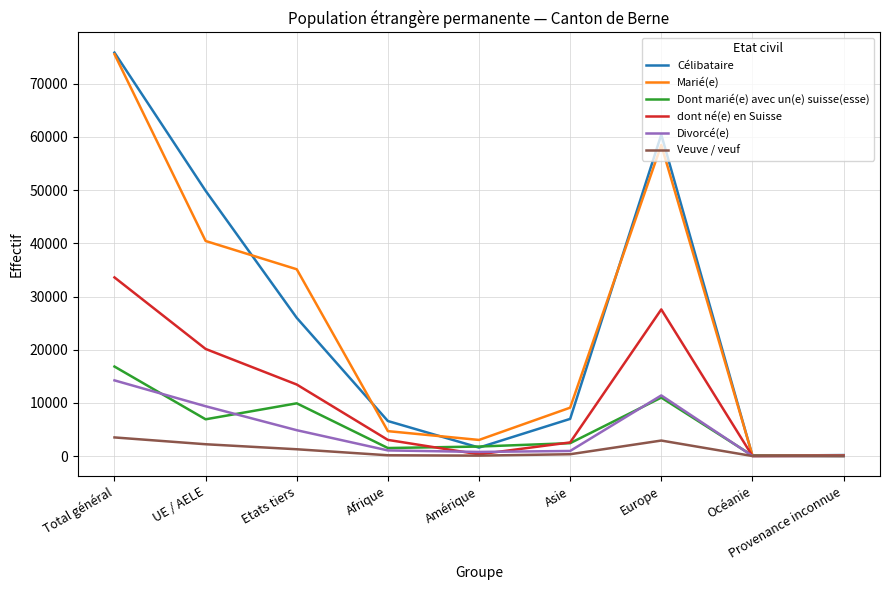

What is the lowest value of the Dont marié(e) avec un(e) suisse(esse) series?

16